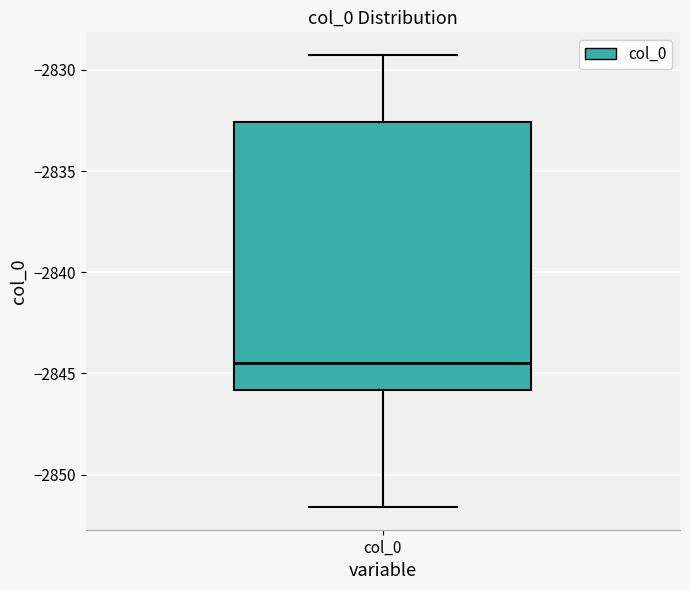

Where is the upper edge of the box for col_0 on the y-axis? The values are not printed on the chart, so give them approximately, as read against the axis.

-2832.5